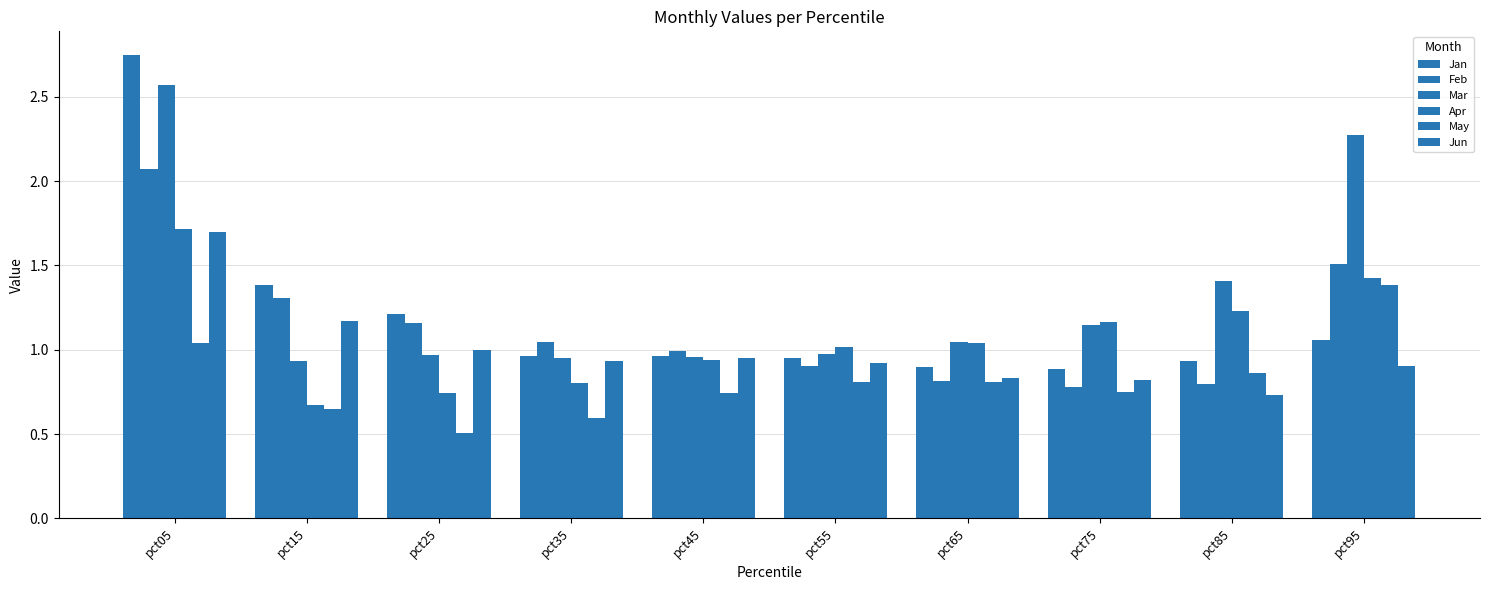

Reading left to right, what are all the values shown in this chart?

Jan: 2.8	1.4	1.2	1.0	1.0	1.0	0.9	0.9	0.9	1.1
Feb: 2.1	1.3	1.2	1.0	1.0	0.9	0.8	0.8	0.8	1.5
Mar: 2.6	0.9	1.0	0.9	1.0	1.0	1.0	1.1	1.4	2.3
Apr: 1.7	0.7	0.7	0.8	0.9	1.0	1.0	1.2	1.2	1.4
May: 1.0	0.6	0.5	0.6	0.7	0.8	0.8	0.8	0.9	1.4
Jun: 1.7	1.2	1.0	0.9	1.0	0.9	0.8	0.8	0.7	0.9